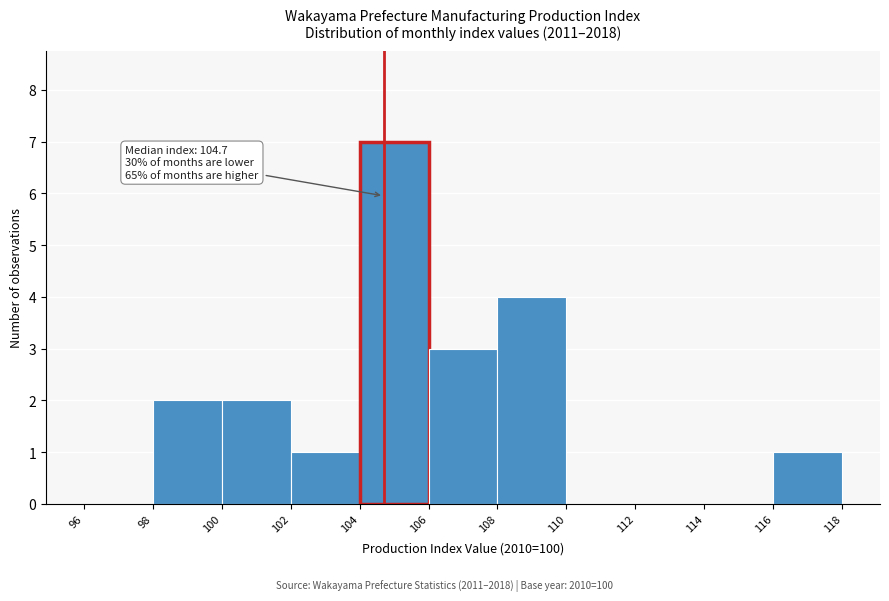

Which range on the x-axis has the tallest bar?

104 to 106